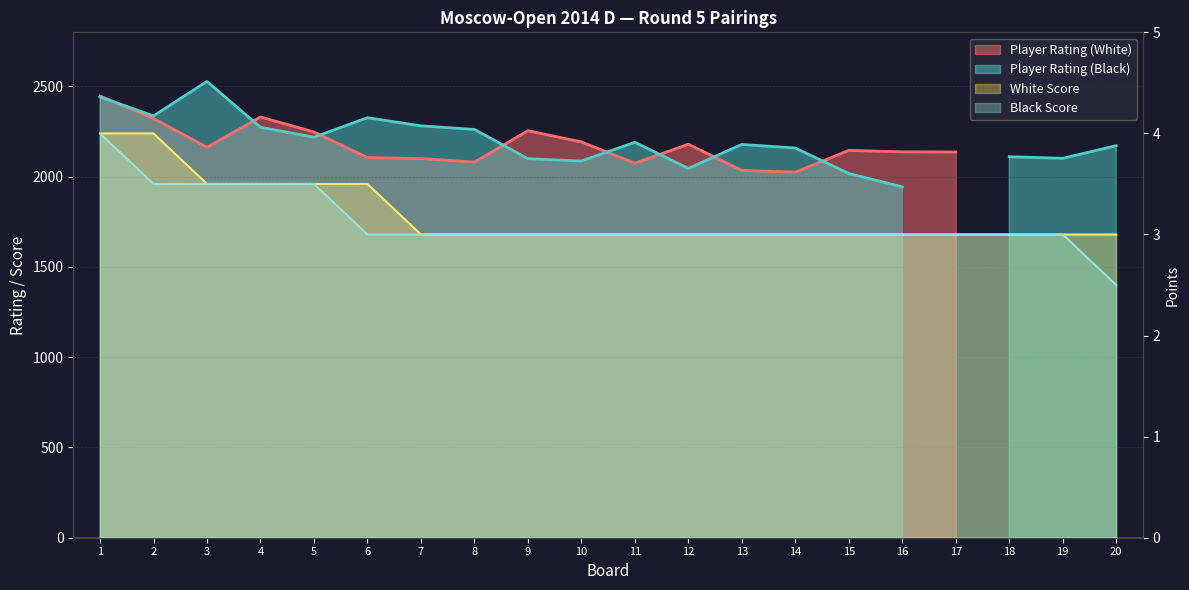

What is the sum of all White Score values?

64.0